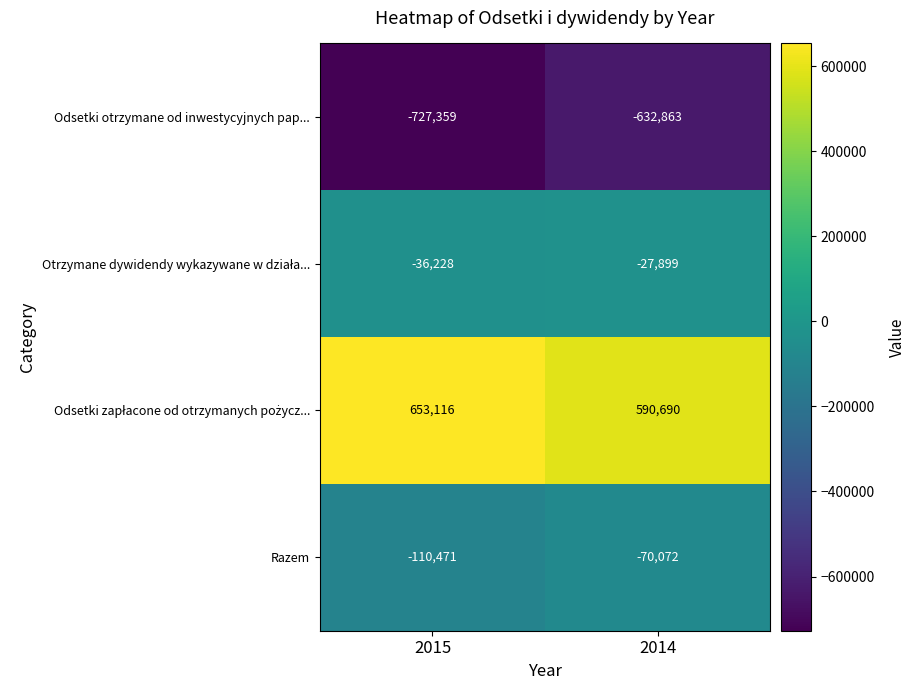

True or false: Razem has a value of -110471 at 2015.

True